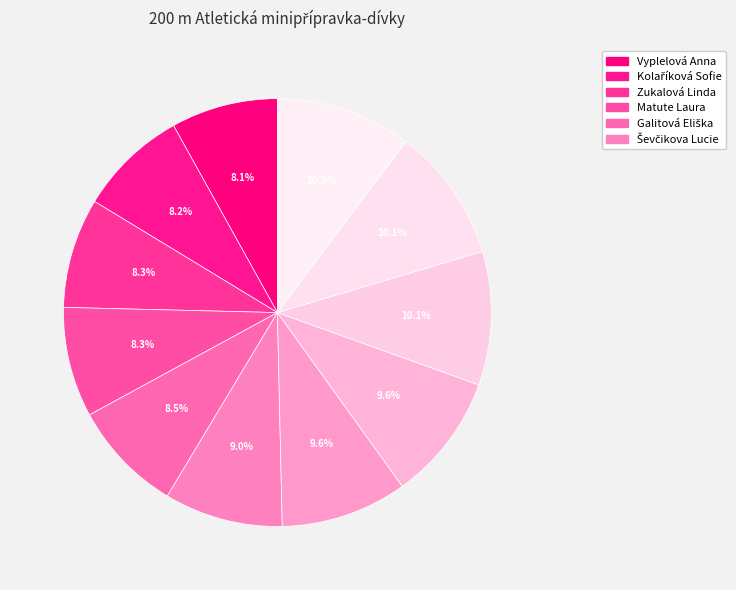

To the nearest percent, what is the average slice percentage?

9%